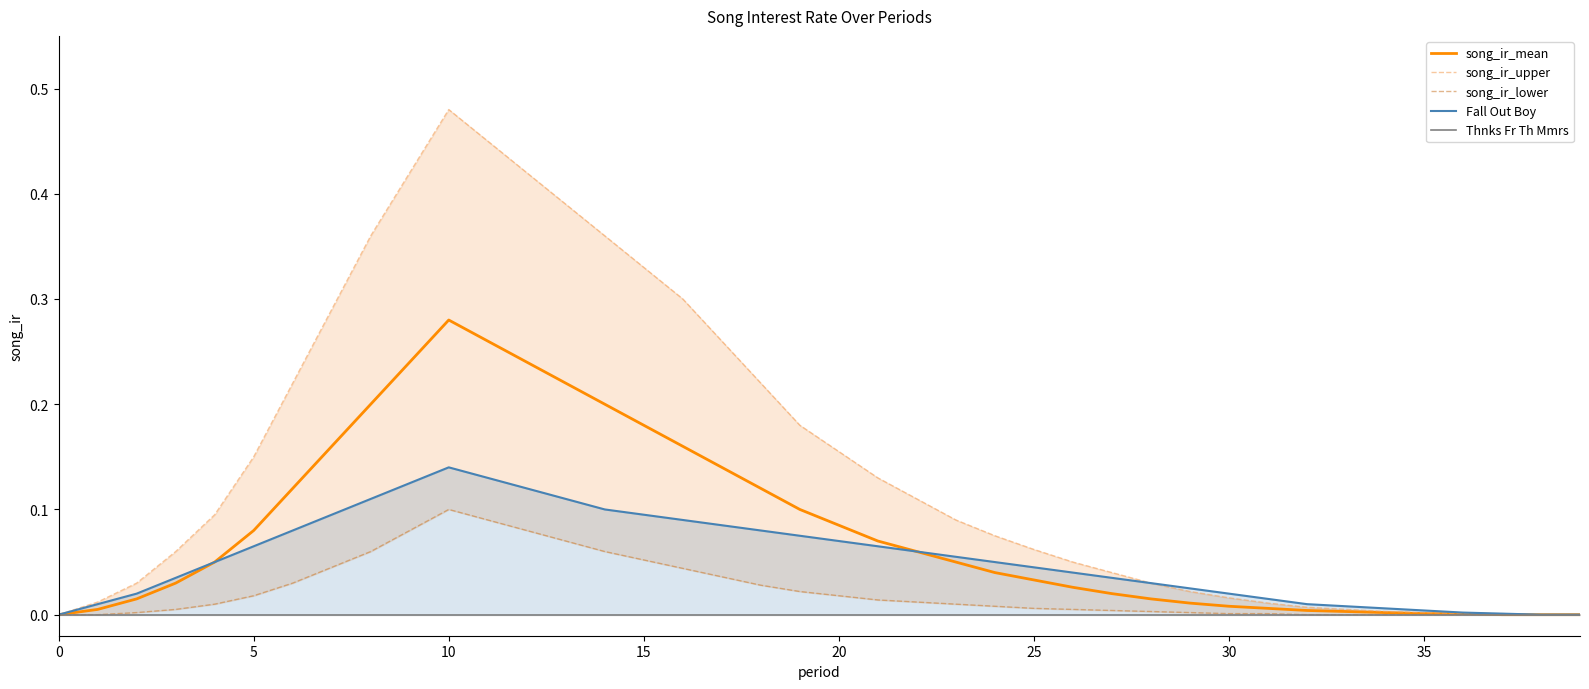

What is the highest value of the song_ir_upper series?

0.5